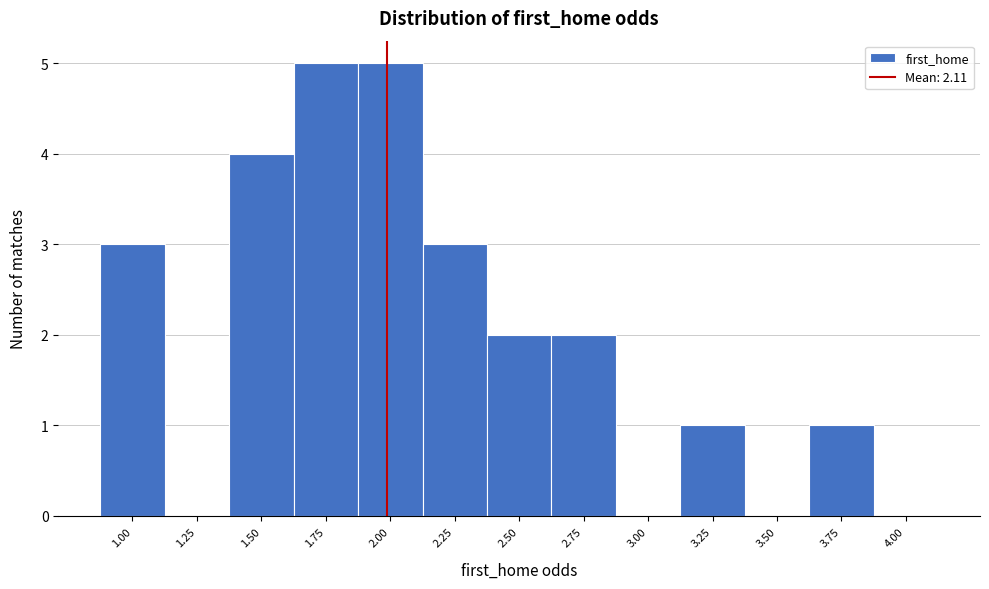

Reading left to right, what are all the values shown in this chart?

1.00=3	1.25=0	1.50=4	1.75=5	2.00=5	2.25=3	2.50=2	2.75=2	3.00=0	3.25=1	3.50=0	3.75=1	4.00=0